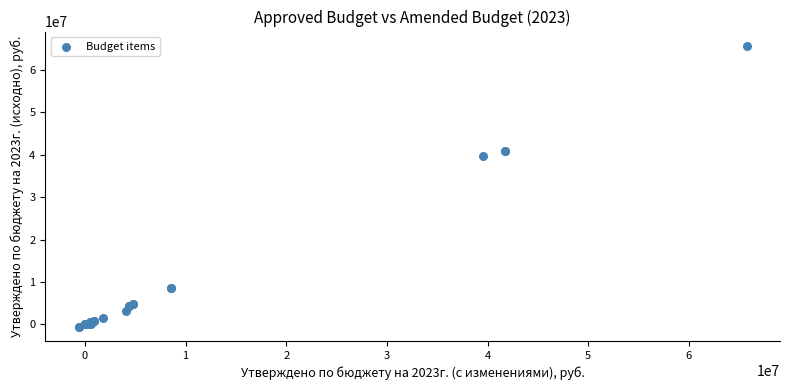

What Y value in the scatter plot is closest to 32570489?

39820000.0